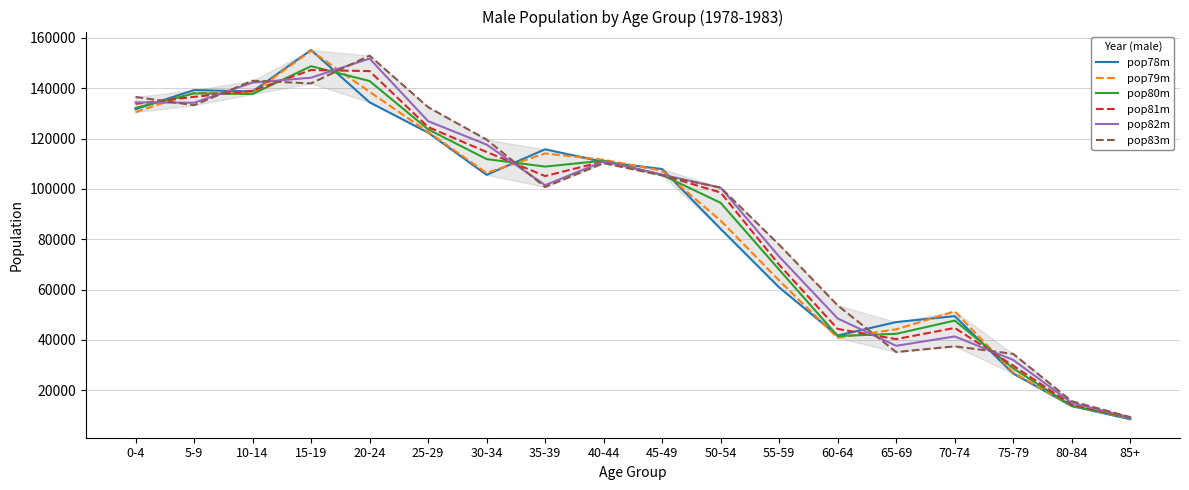

The value of pop78m at 70-74 is 49450. True or false?

True